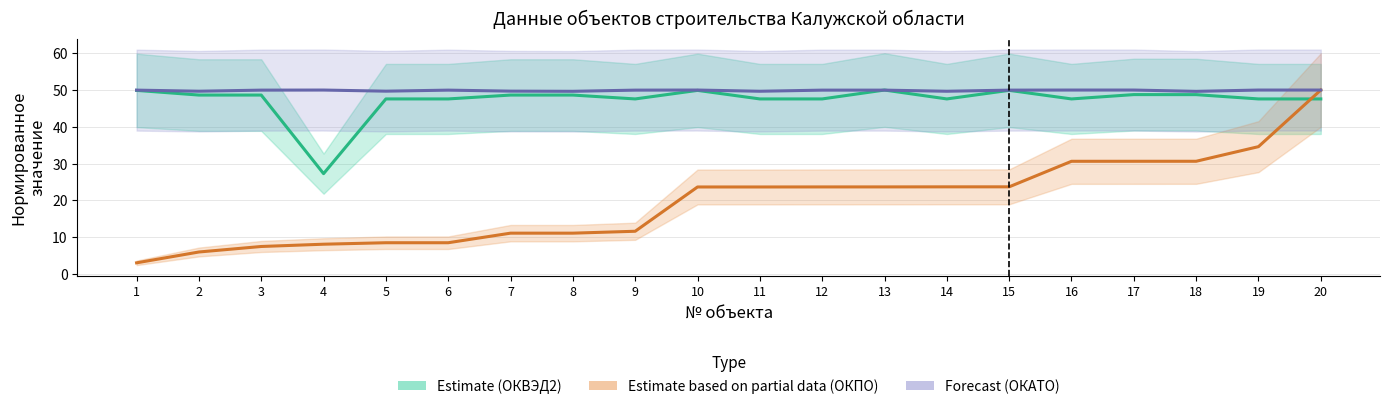

What is the value of the Forecast (ОКАТО) point at the 16th from the left?

50.0